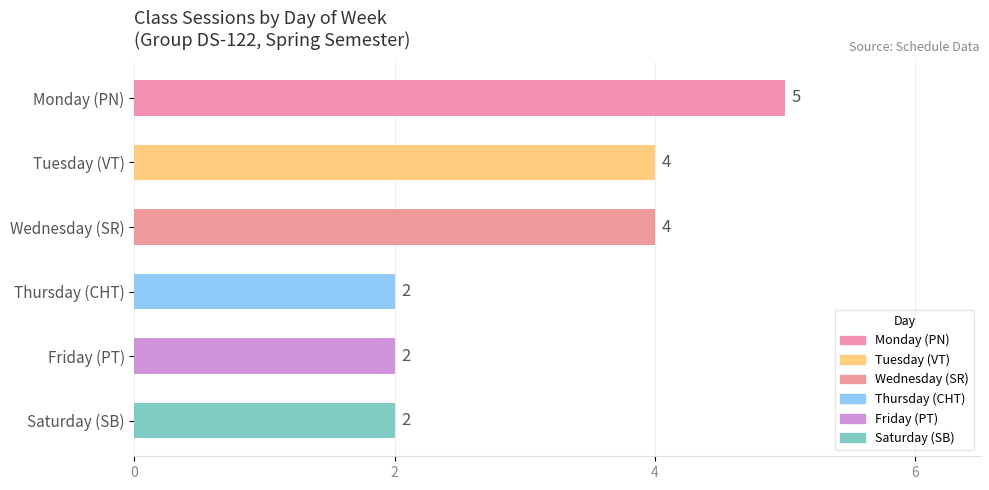

What is the smallest value displayed?

2